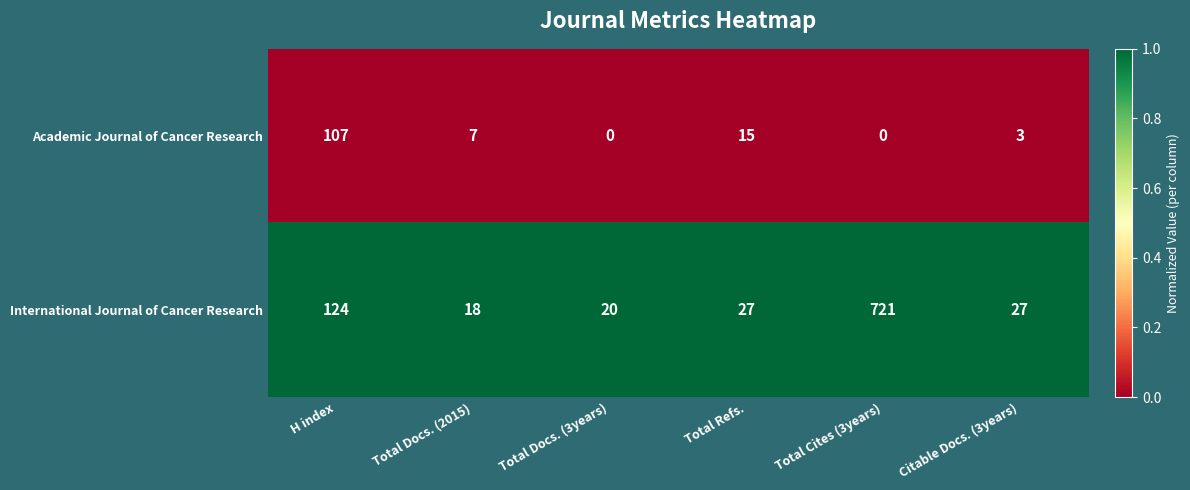

At which category is the sum across all series the highest?

Total Cites (3years)